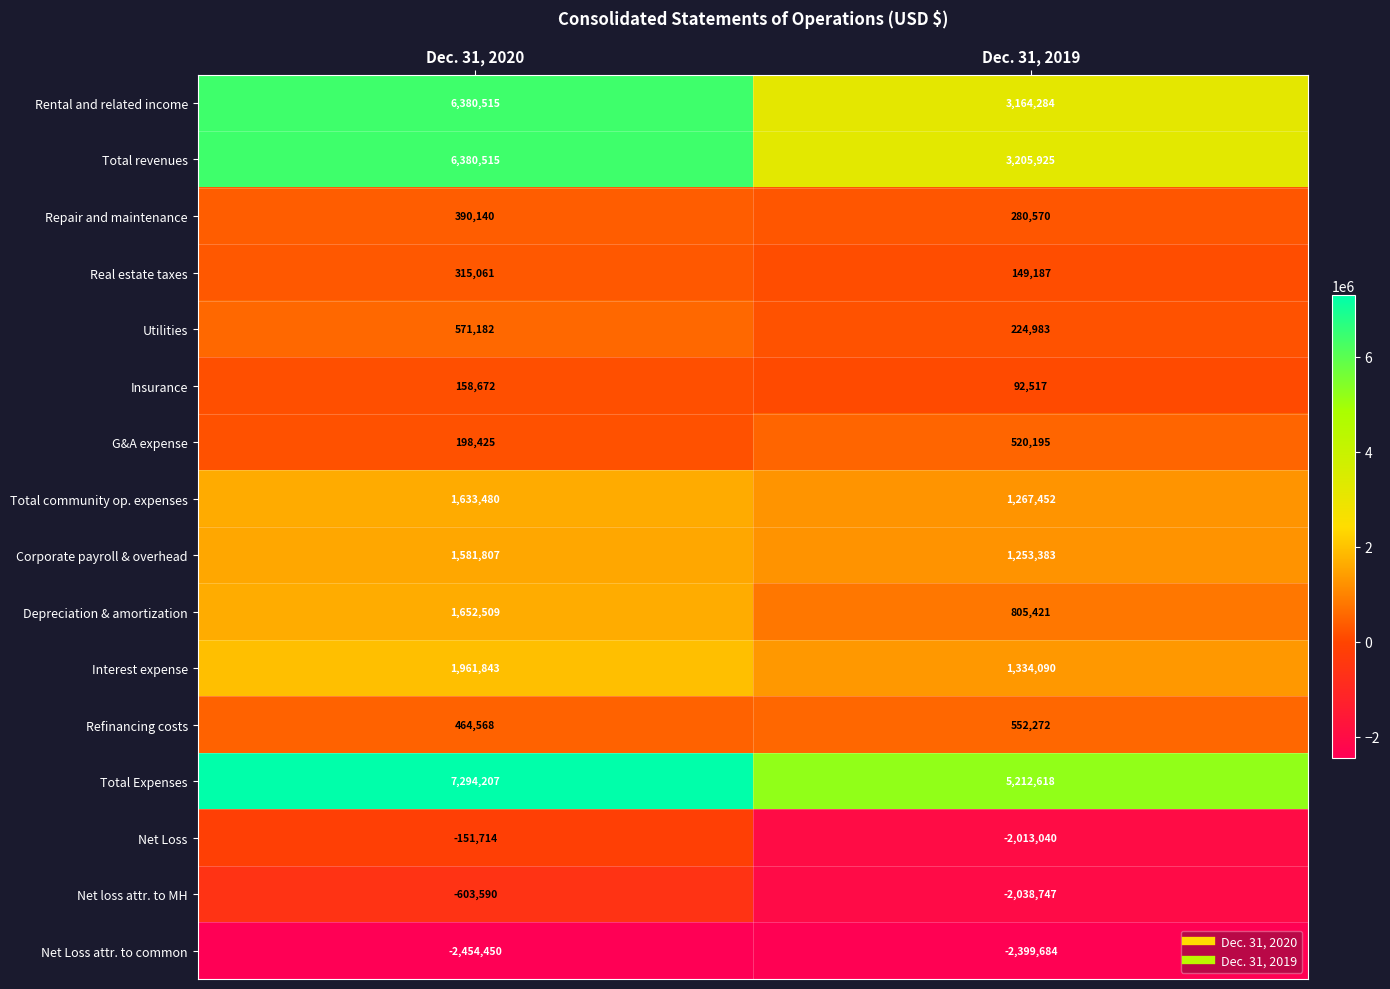

Rank the series at Dec. 31, 2019 from highest to lowest value.

Total Expenses, Total revenues, Rental and related income, Interest expense, Total community op. expenses, Corporate payroll & overhead, Depreciation & amortization, Refinancing costs, G&A expense, Repair and maintenance, Utilities, Real estate taxes, Insurance, Net Loss, Net loss attr. to MH, Net Loss attr. to common